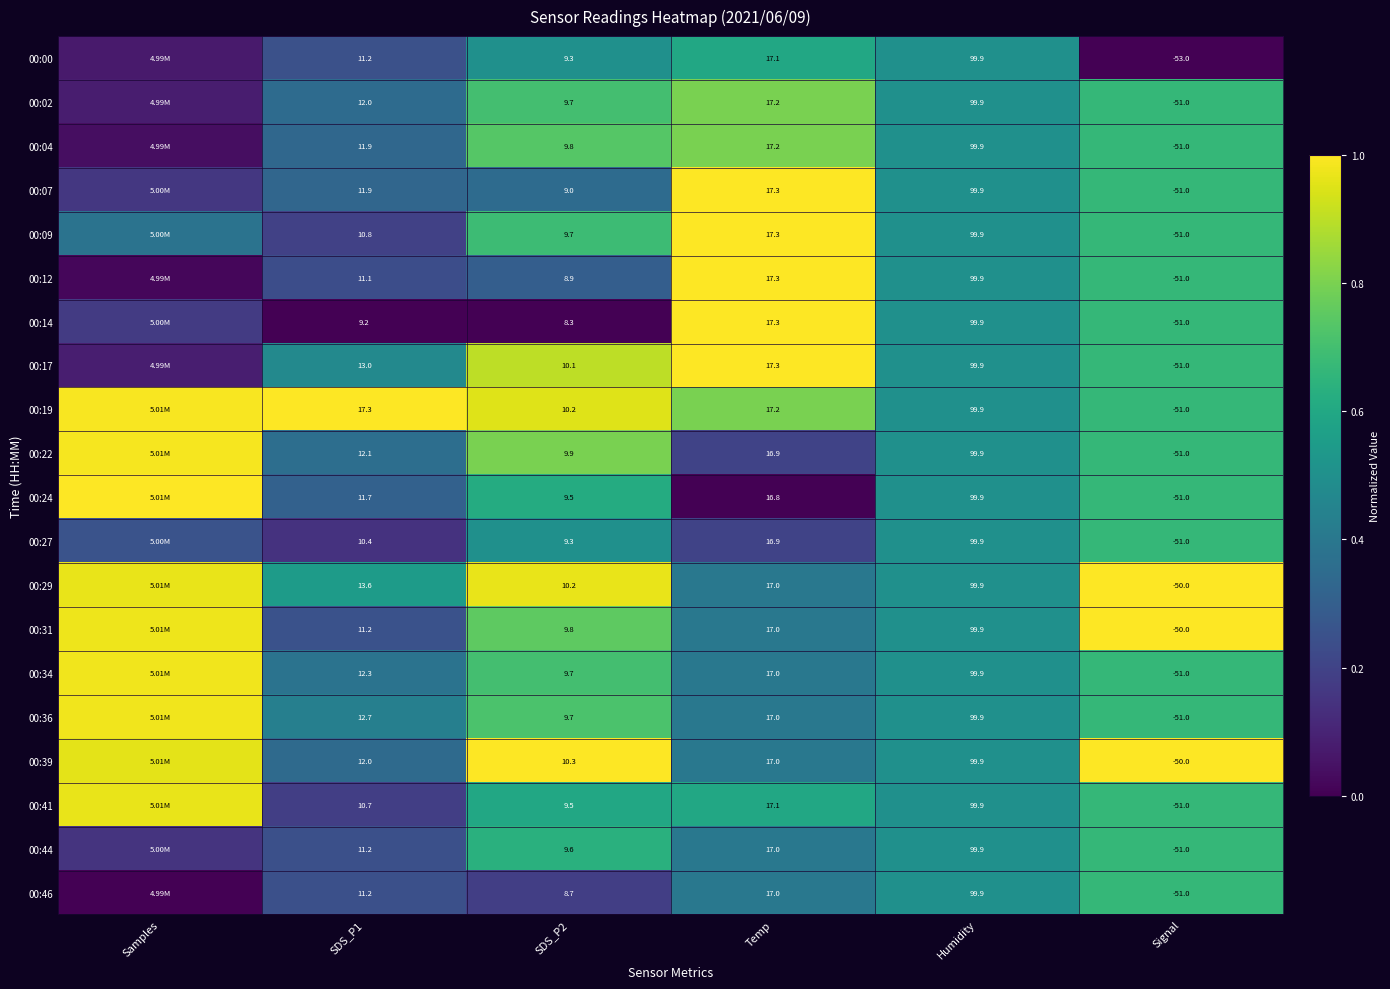

Is the value of 00:41 at Signal greater than the value of 00:44 at Temp?

No